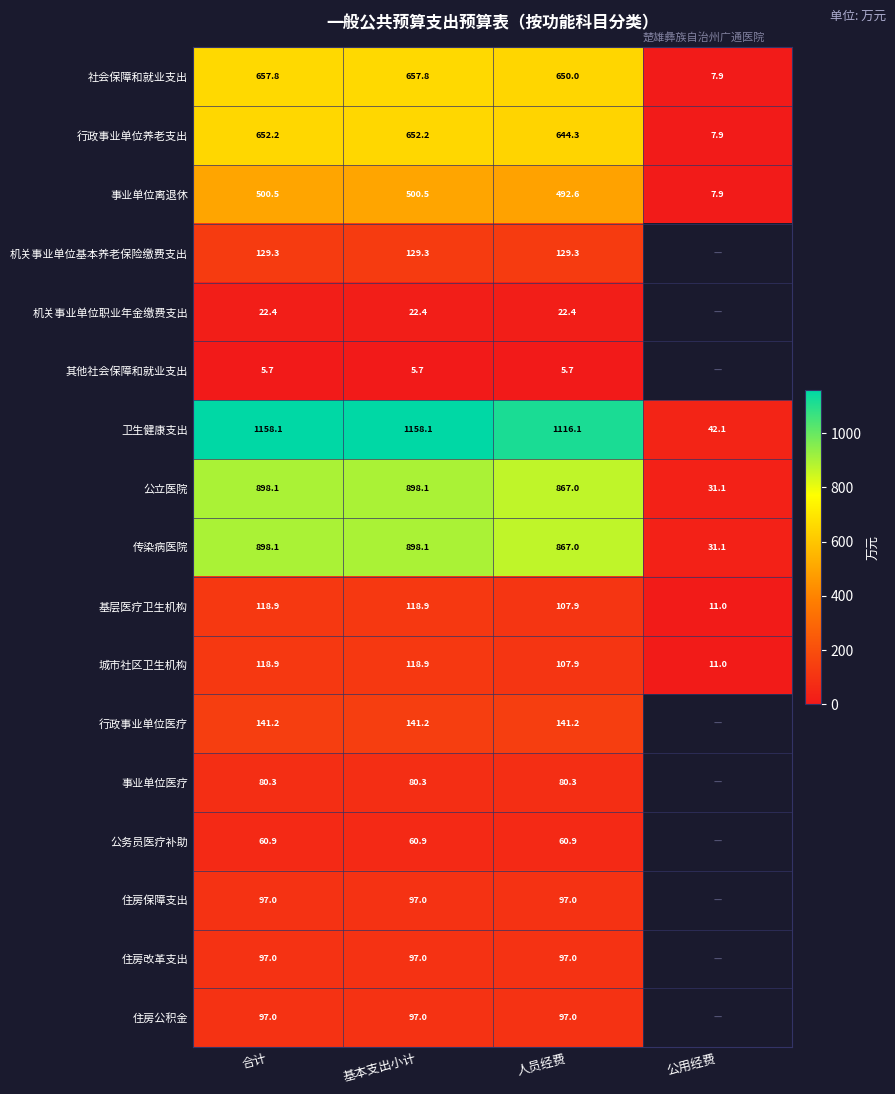

Is the value of 行政事业单位医疗 at 基本支出小计 greater than the value of 其他社会保障和就业支出 at 合计?

Yes